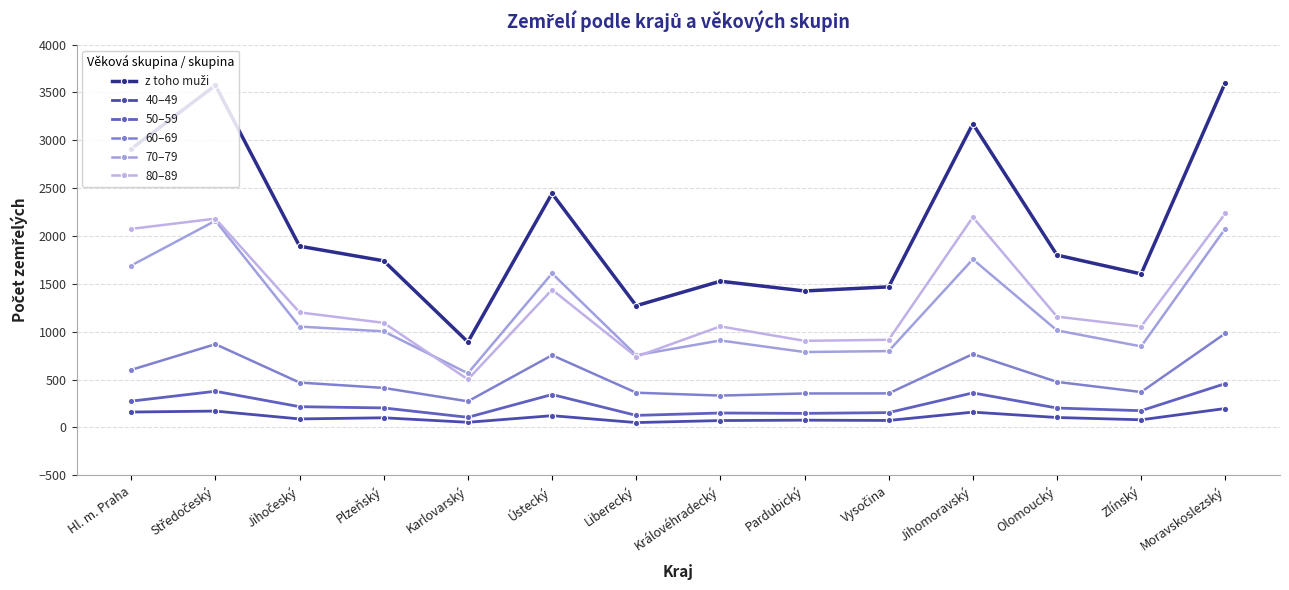

Rank the categories by 60–69 value from highest to lowest.

Moravskoslezský, Středočeský, Jihomoravský, Ústecký, Hl. m. Praha, Olomoucký, Jihočeský, Plzeňský, Zlínský, Liberecký, Vysočina, Pardubický, Královéhradecký, Karlovarský